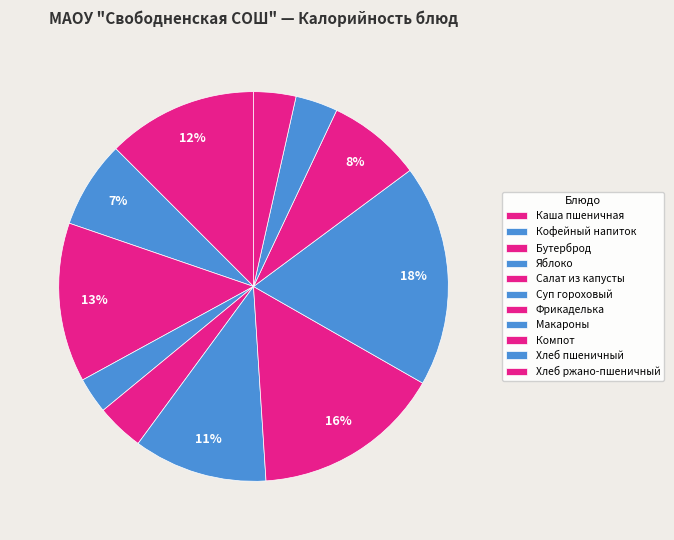

Is there a majority slice in this chart?

No